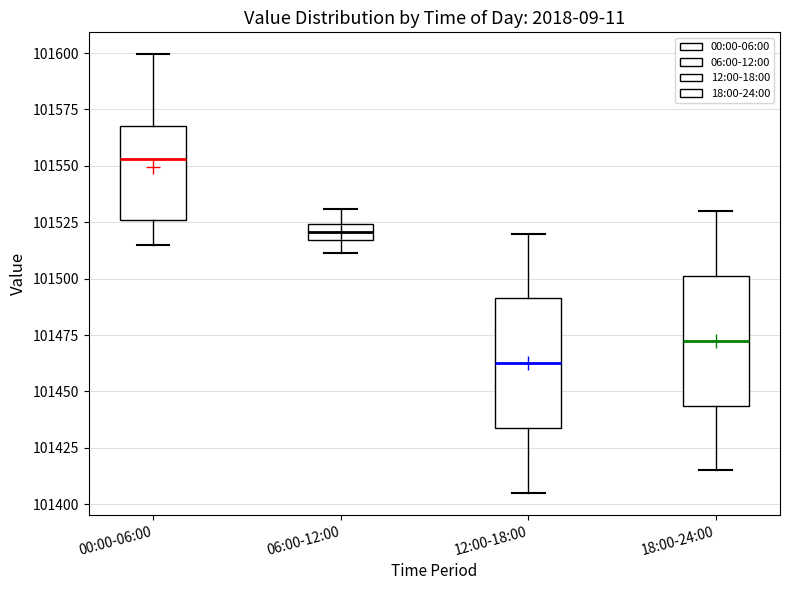

Where does the lower whisker of the box for 00:00-06:00 end on the y-axis? The values are not printed on the chart, so give them approximately, as read against the axis.

101515